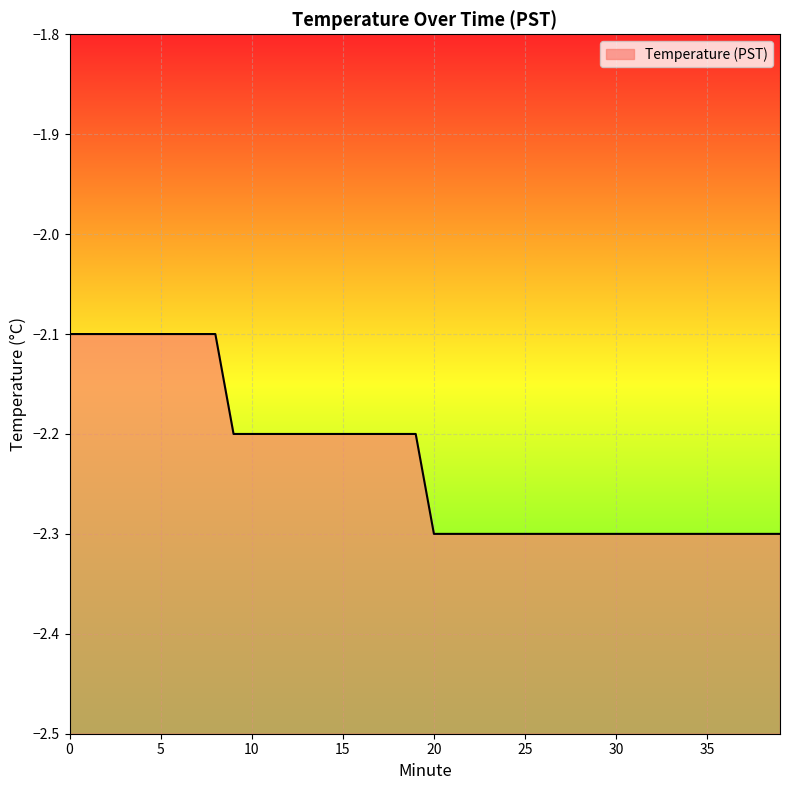

Which label corresponds to the smallest value in the chart?

20